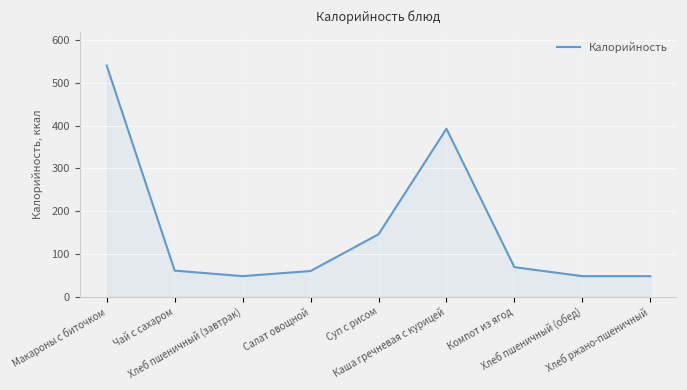

What is the smallest value displayed?

48